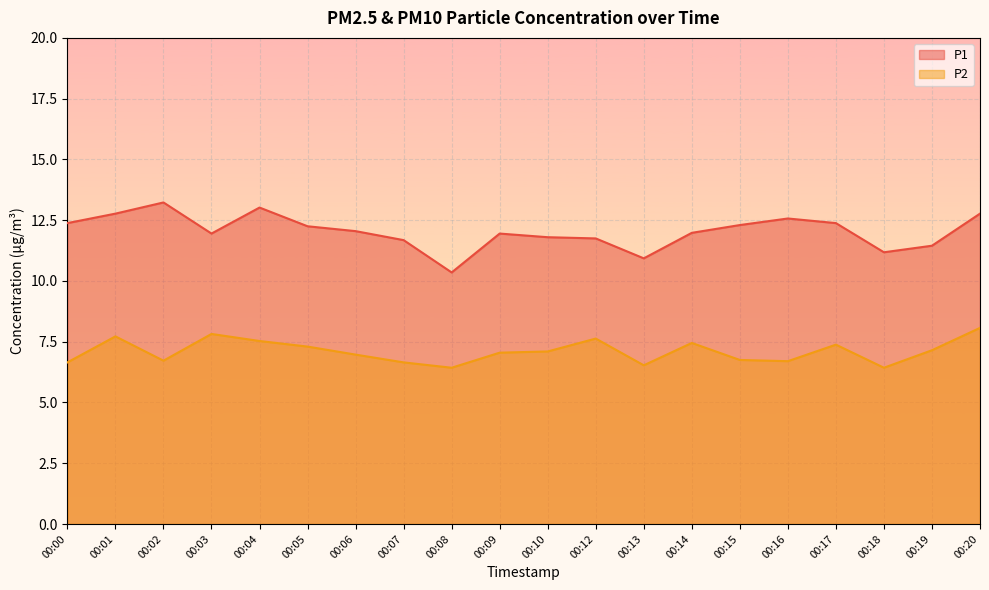

How many values in the P2 series are below 7?

9